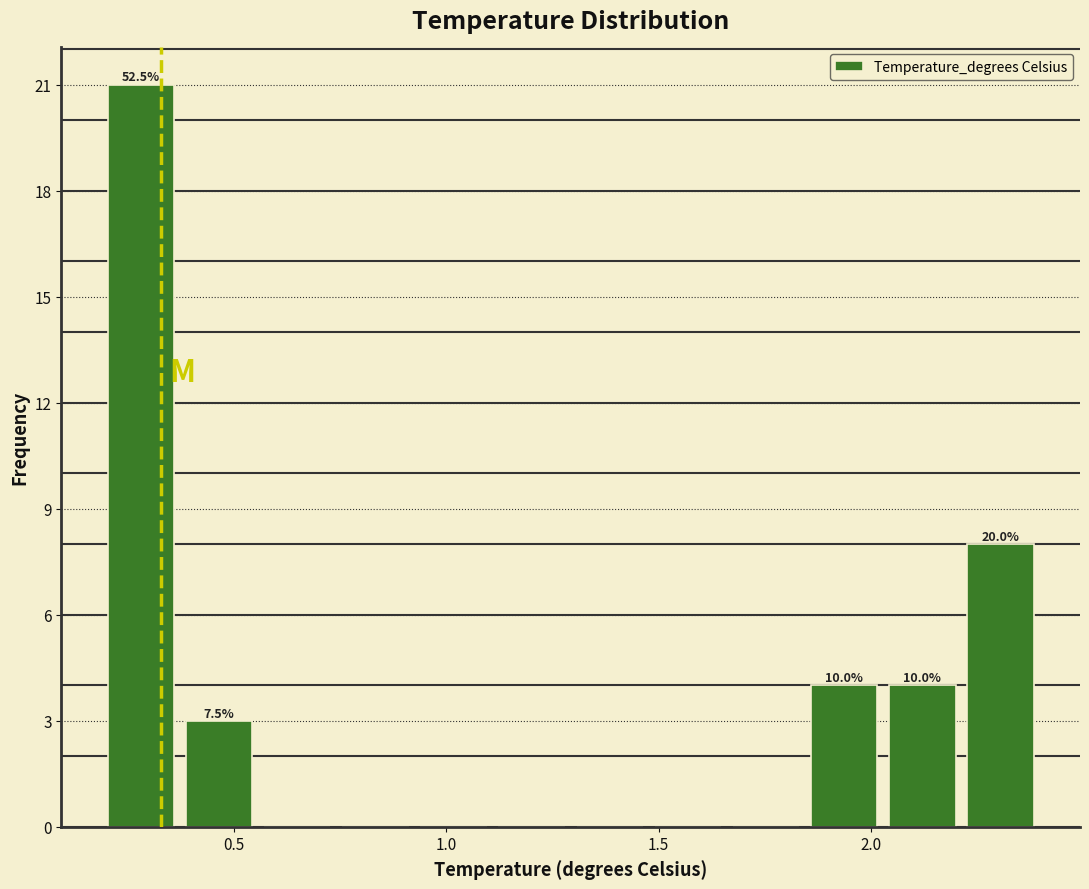

Around what value on the x-axis is the tallest bar? Give the approximate position of its centre, as read against the axis.

0.30